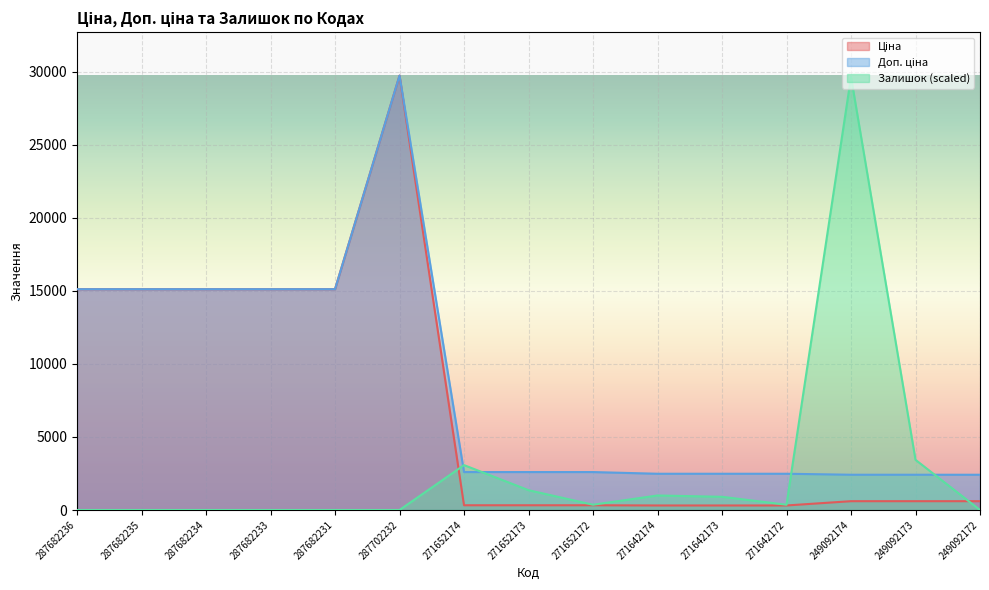

At 271642172, list the series in order from largest to smallest.

Доп. ціна, Залишок, Ціна